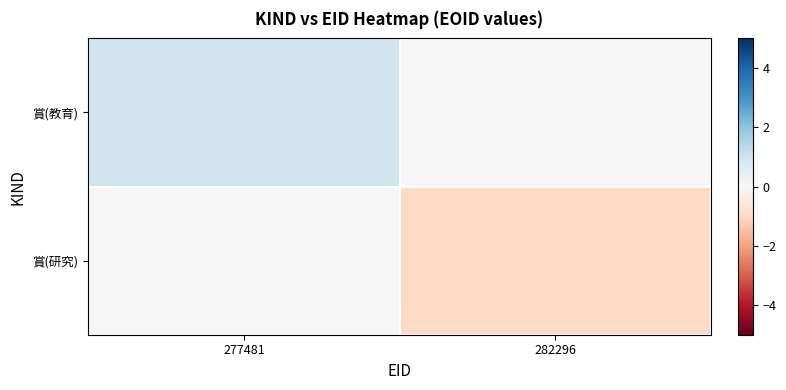

At 277481, list the series in order from largest to smallest.

賞(教育), 賞(研究)